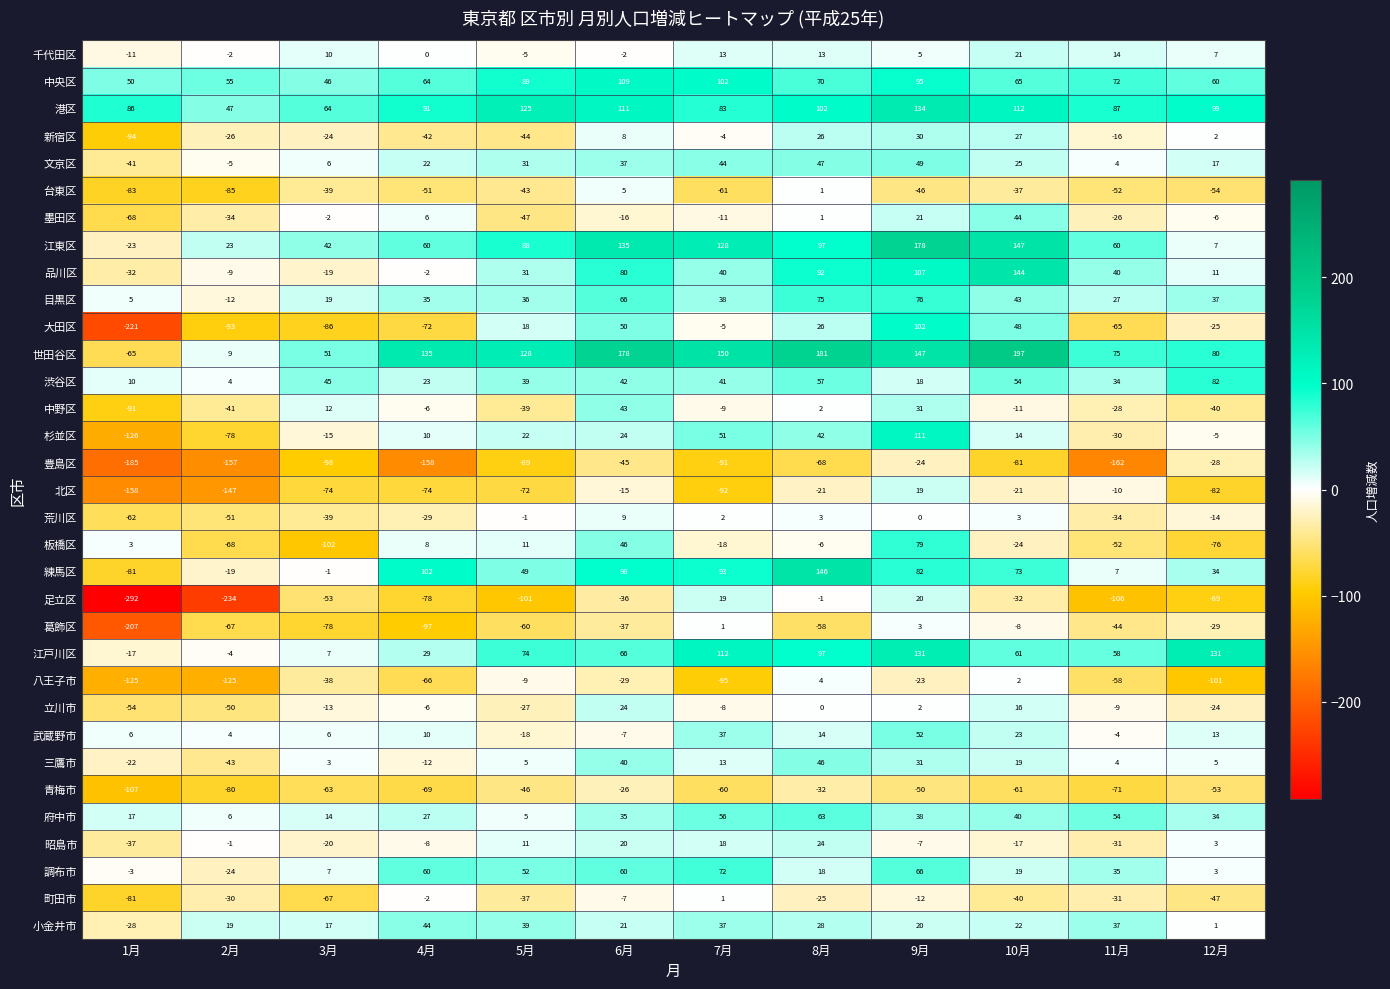

What is the total value across all series at 6月?

1087